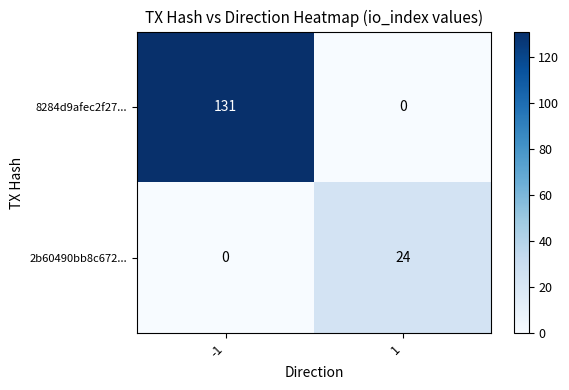

What is the spread (max minus min) of values at 1?

24